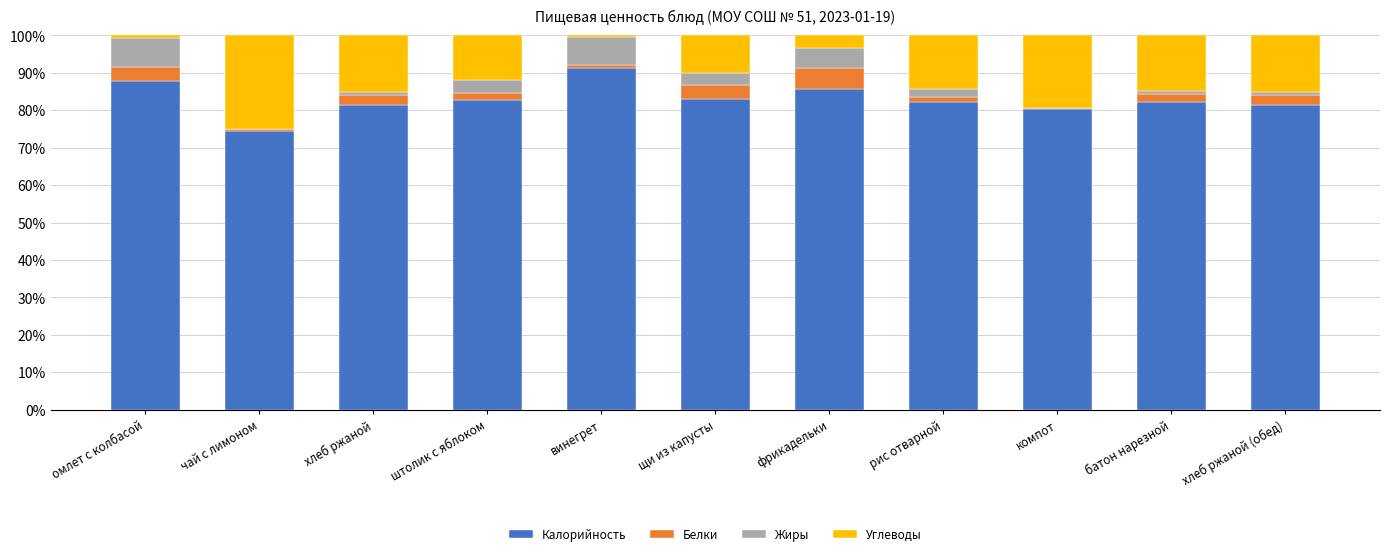

The Калорийность series shows 80.2 at компот. True or false?

True